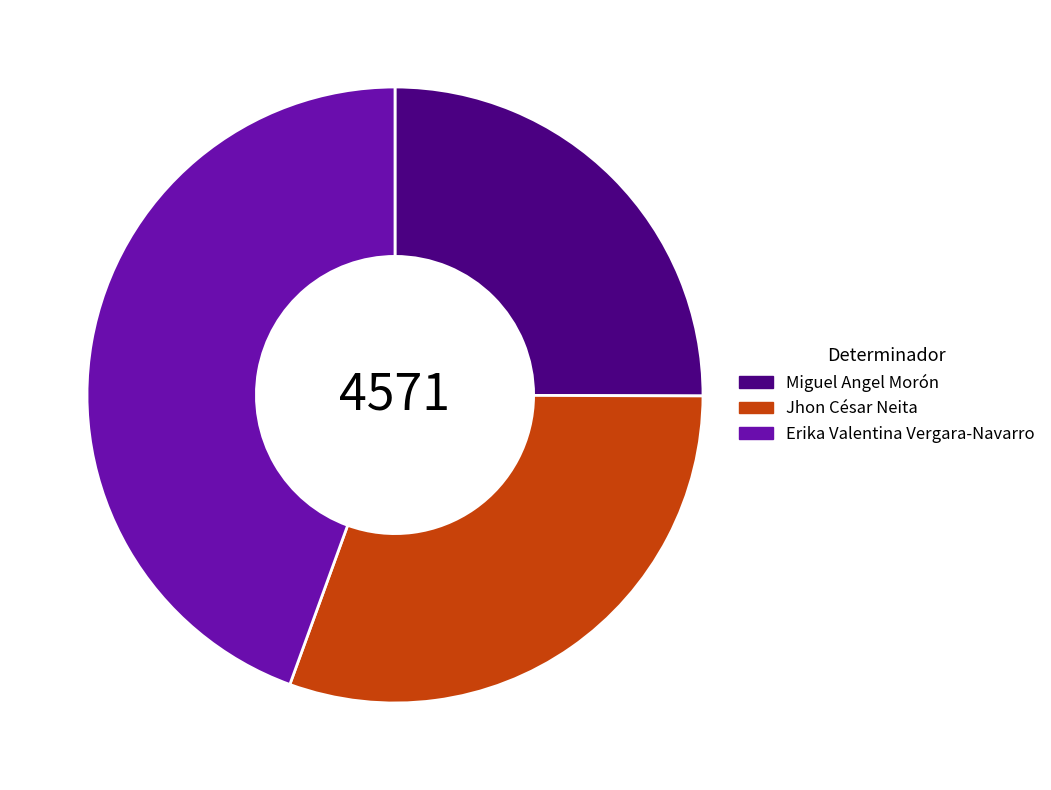

Is there a majority slice in this chart?

No